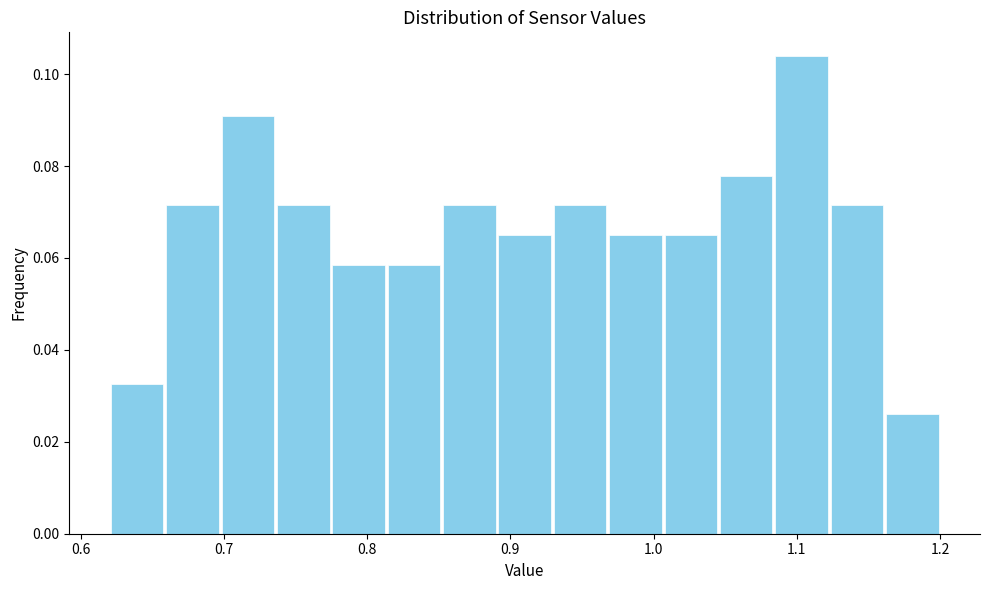

Around what value on the x-axis is the tallest bar? Give the approximate position of its centre, as read against the axis.

1.10